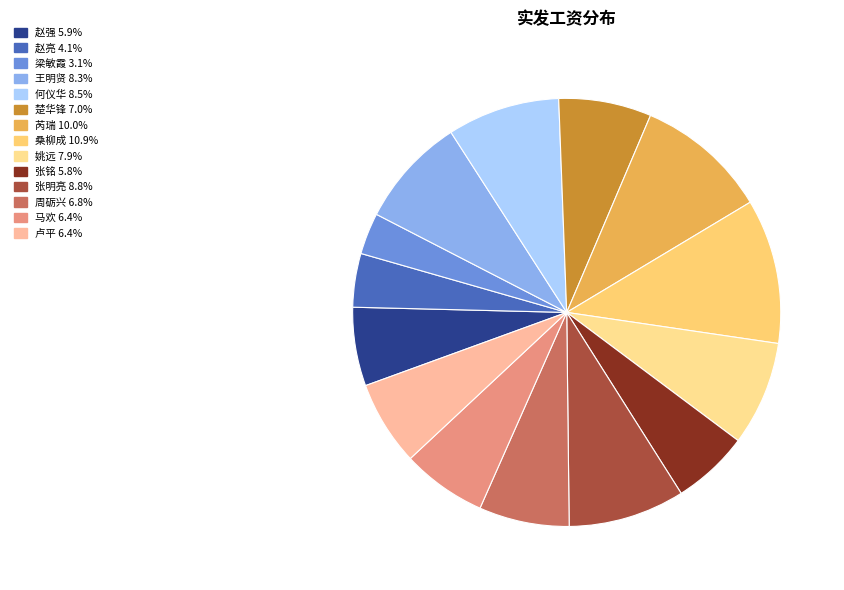

What is the smallest slice in the pie chart?

梁敏霞